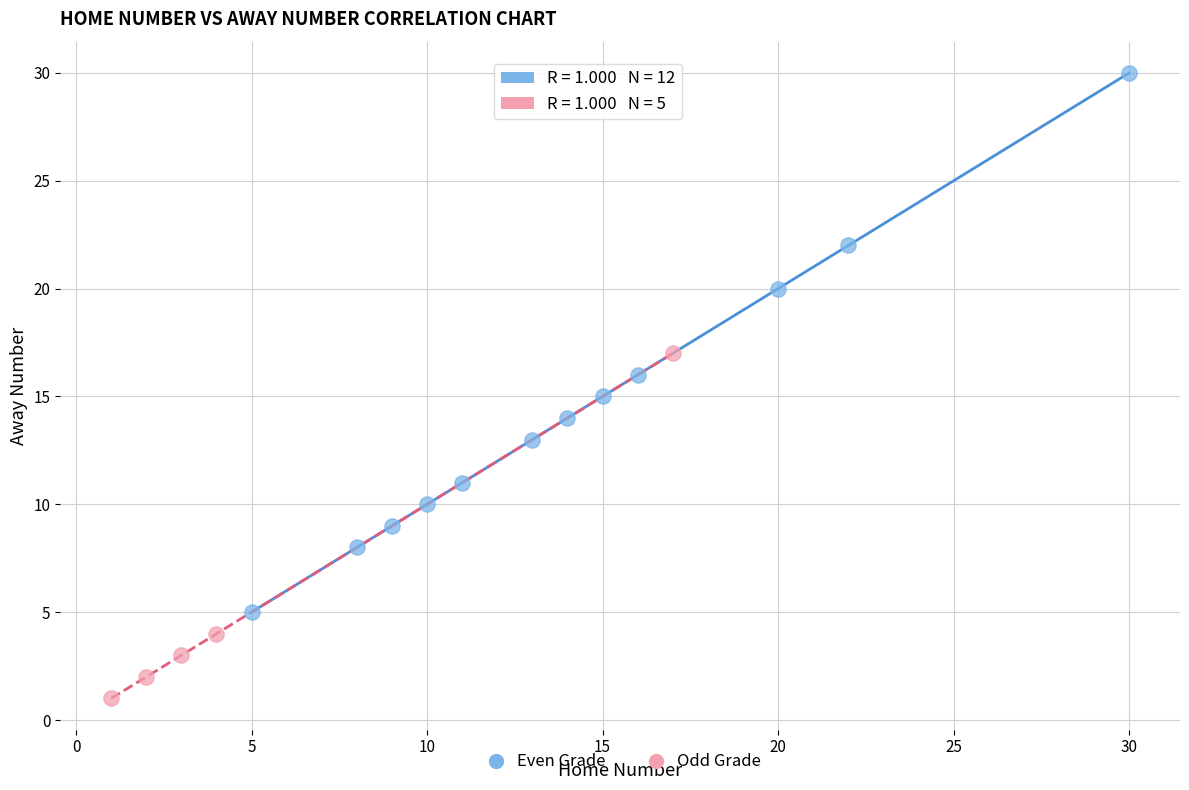

Which series contains the lowest Y value?

Odd Grade